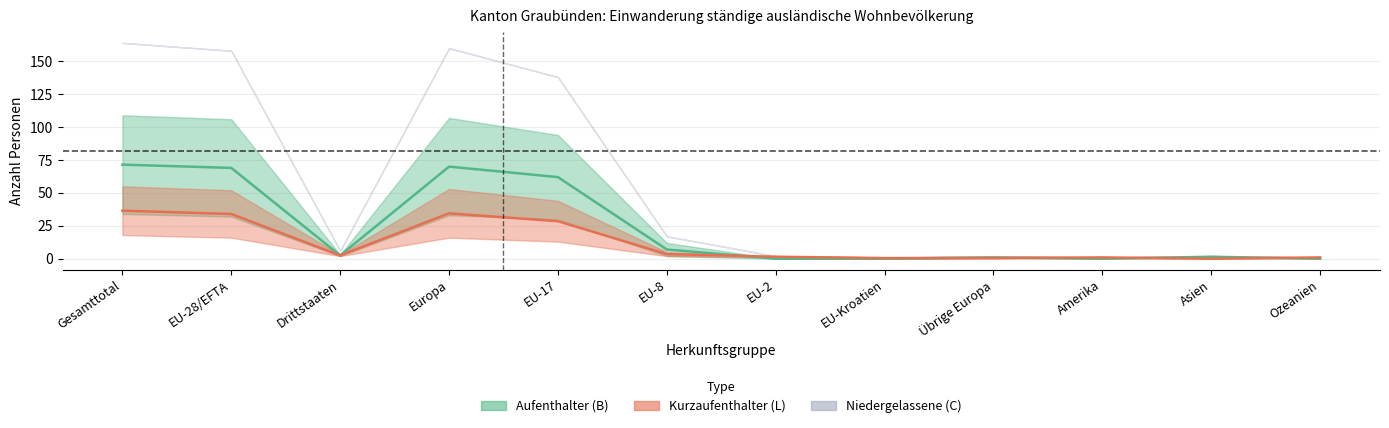

True or false: Kurzaufenthalter (L) Frauen and Kurzaufenthalter (L) Total cross at least once.

False